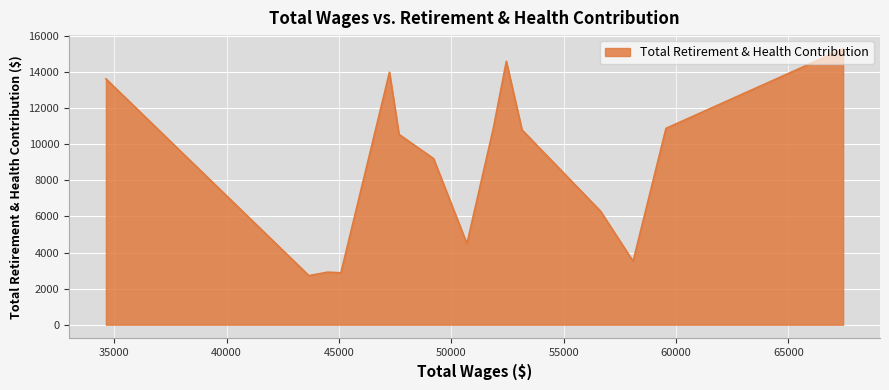

What is the difference between the maximum and minimum values?

12565